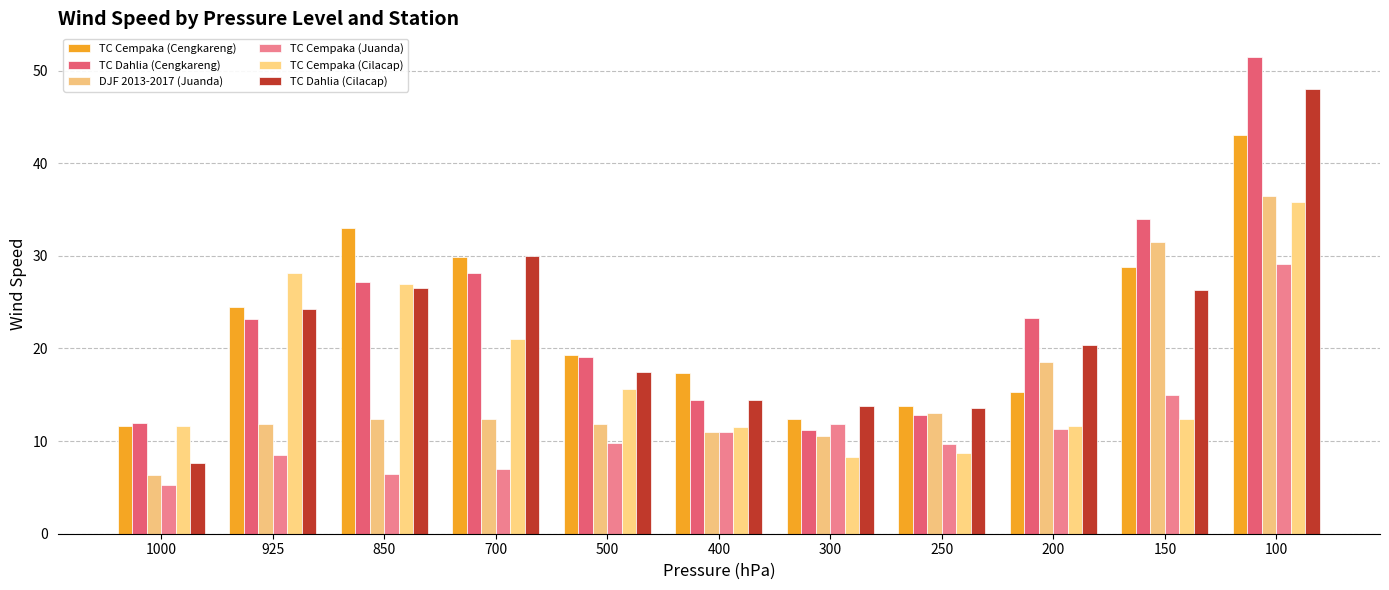

The TC Cempaka (Juanda) series shows 9.7 at 250. True or false?

True